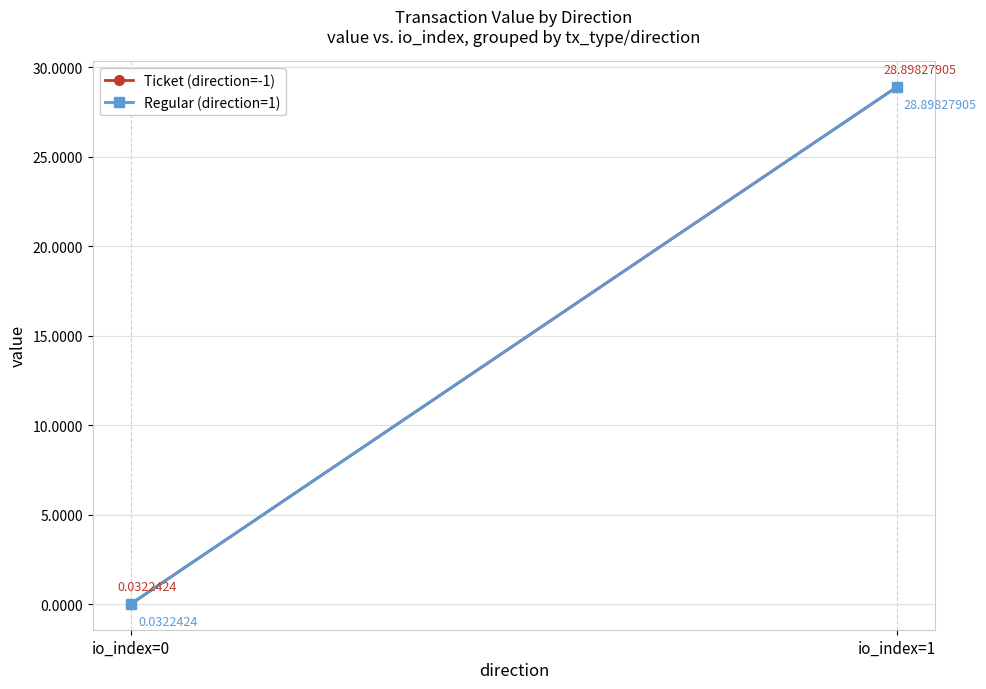

At which category is the sum across all series the highest?

io_index=1